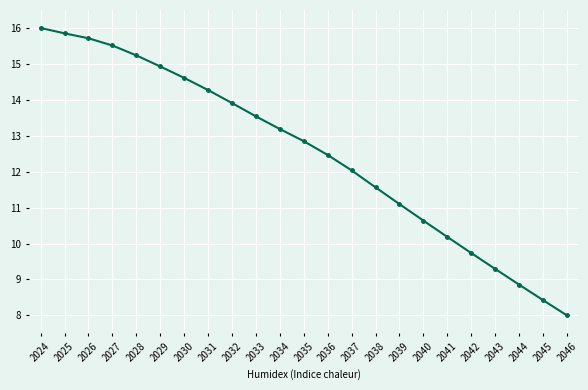

Reading right to left, what are all the values shown in this chart?

2046=8.0	2045=8.4	2044=8.9	2043=9.3	2042=9.7	2041=10.2	2040=10.6	2039=11.1	2038=11.6	2037=12.0	2036=12.5	2035=12.8	2034=13.2	2033=13.5	2032=13.9	2031=14.3	2030=14.6	2029=14.9	2028=15.2	2027=15.5	2026=15.7	2025=15.9	2024=16.0